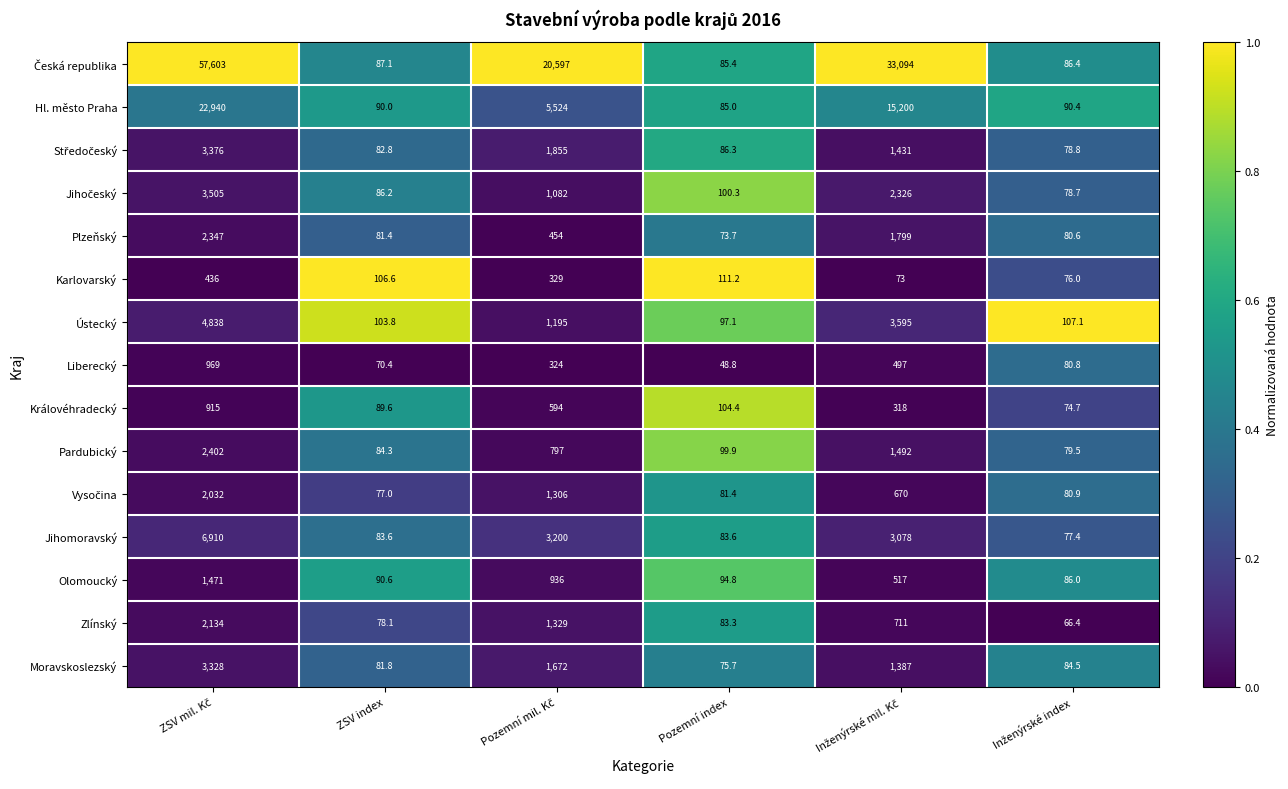

What is the spread (max minus min) of values at Pozemní index?

62.4